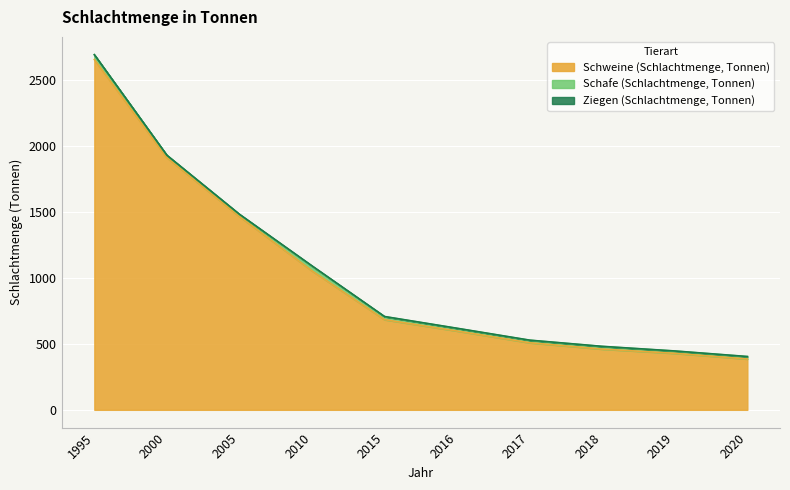

What is the difference between the second highest and minimum values in the Schafe (Schlachtmenge, Tonnen) series?

20